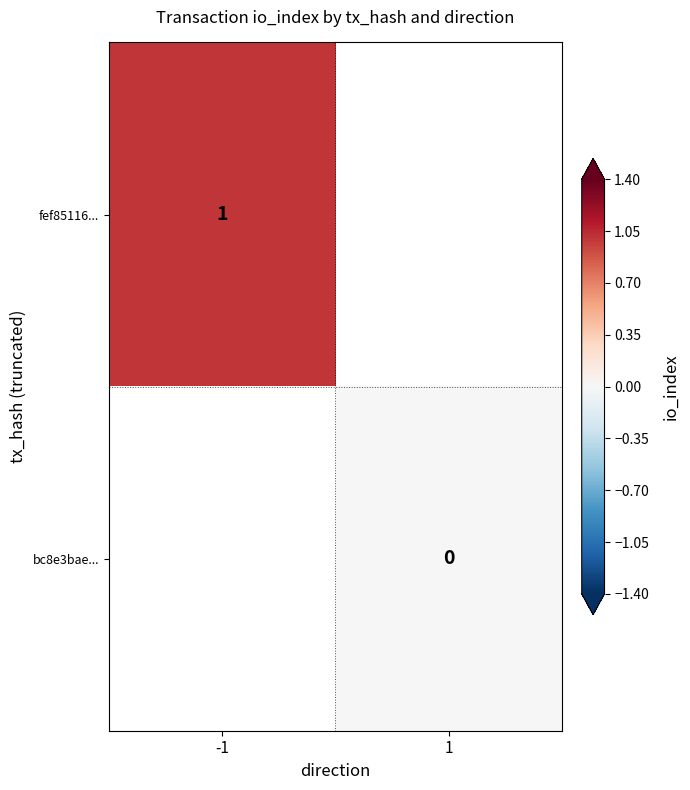

Is it true that fef85116... equals 2 at -1?

False